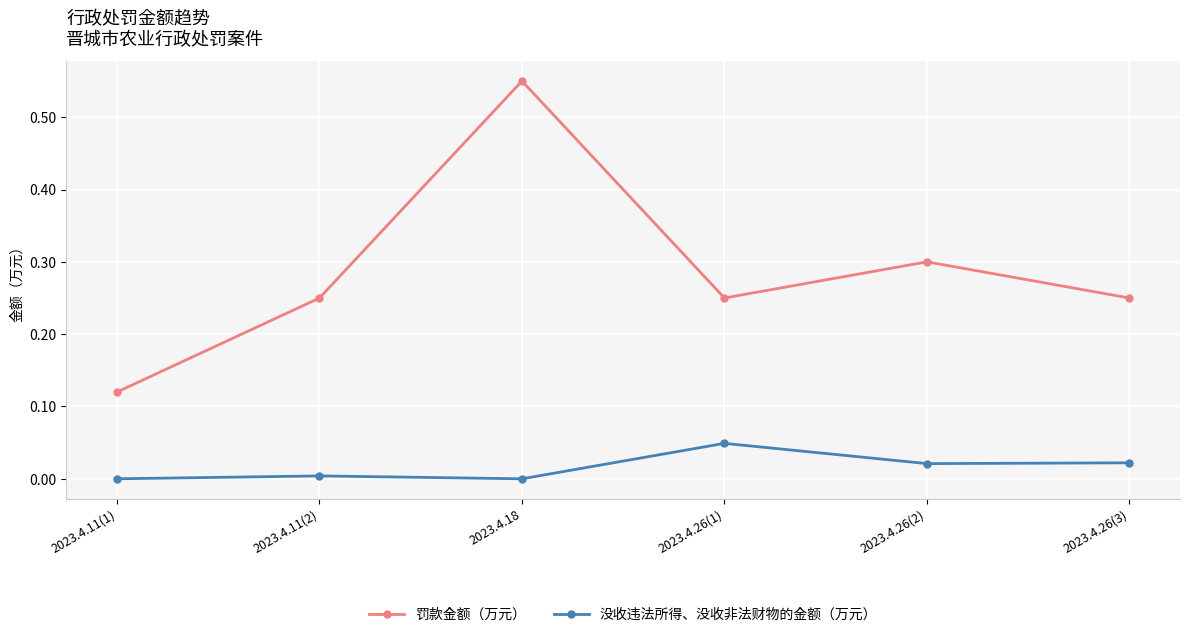

Is it true that 罚款金额（万元） equals 0.4 at 2023.4.26(1)?

False